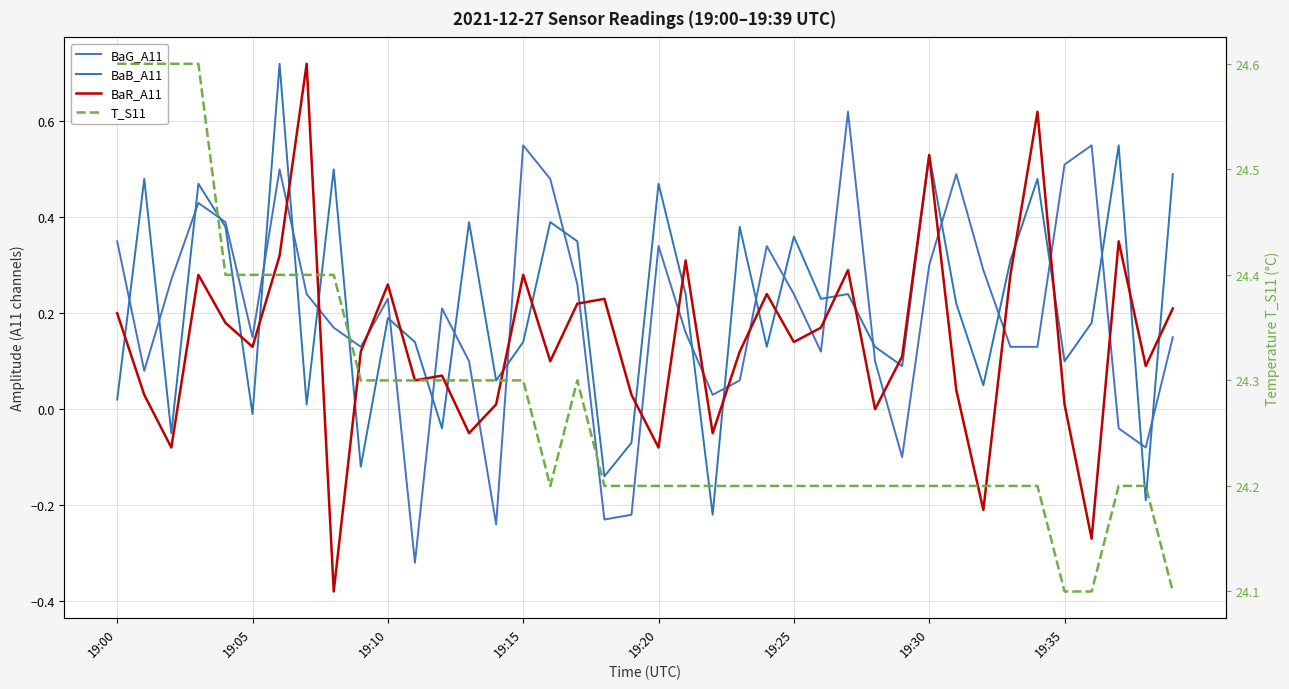

The value of BaG_A11 at 29 is -0.1. True or false?

True